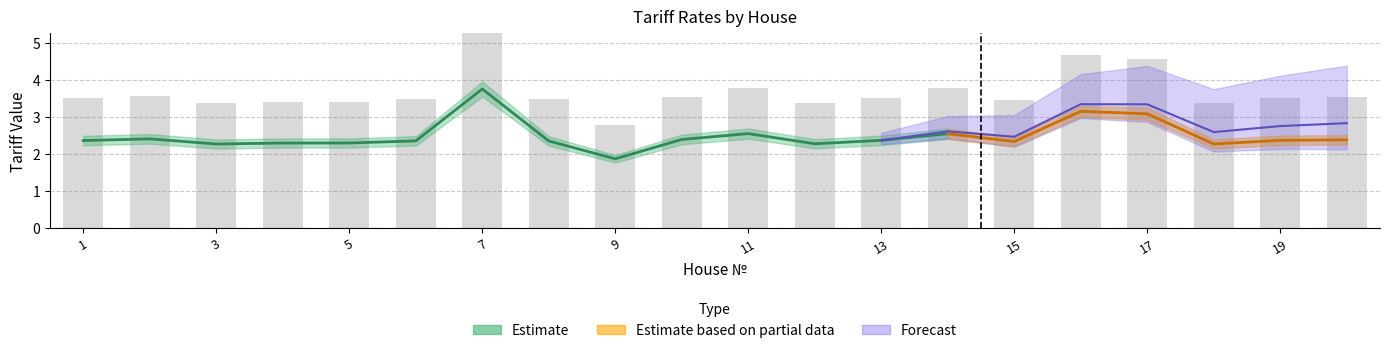

At which label is GVS closest to 0?

9